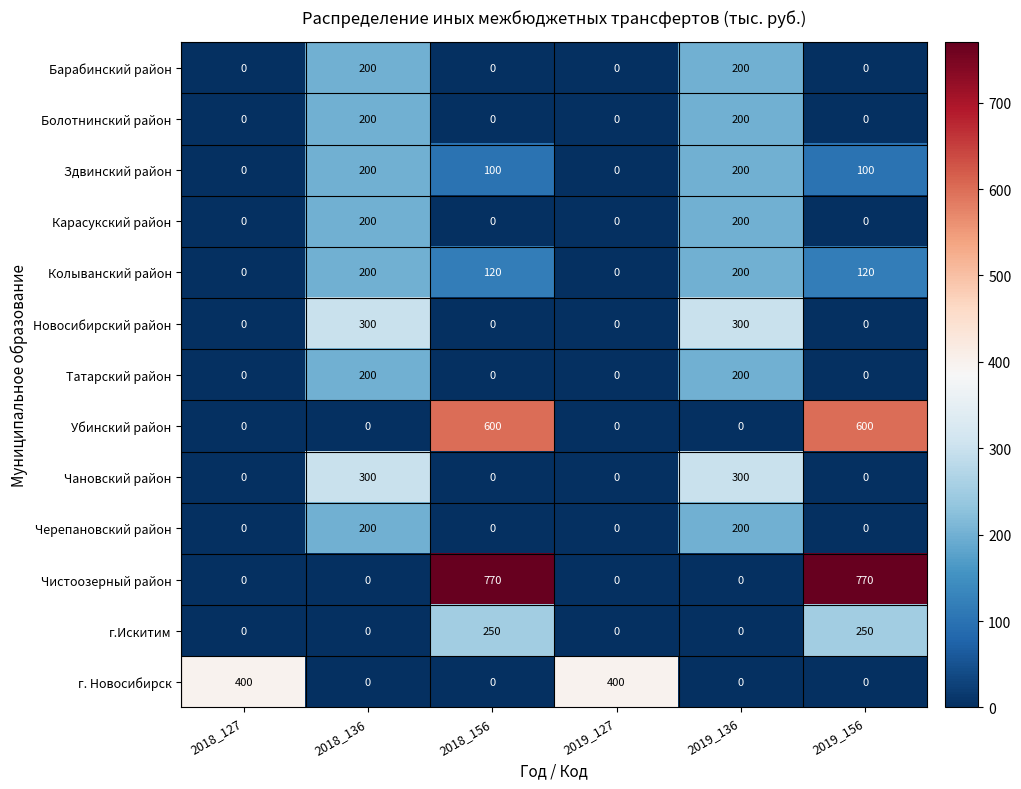

What is the difference between the Барабинский район values at 2018_127 and 2018_136?

200